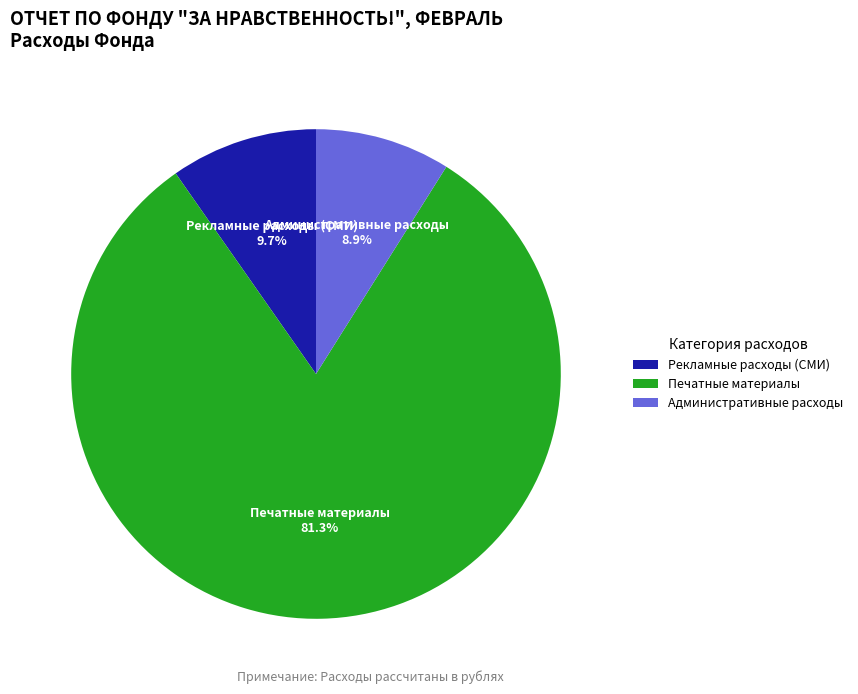

Combined, do Рекламные расходы (СМИ) and Печатные материалы account for over 50%?

Yes